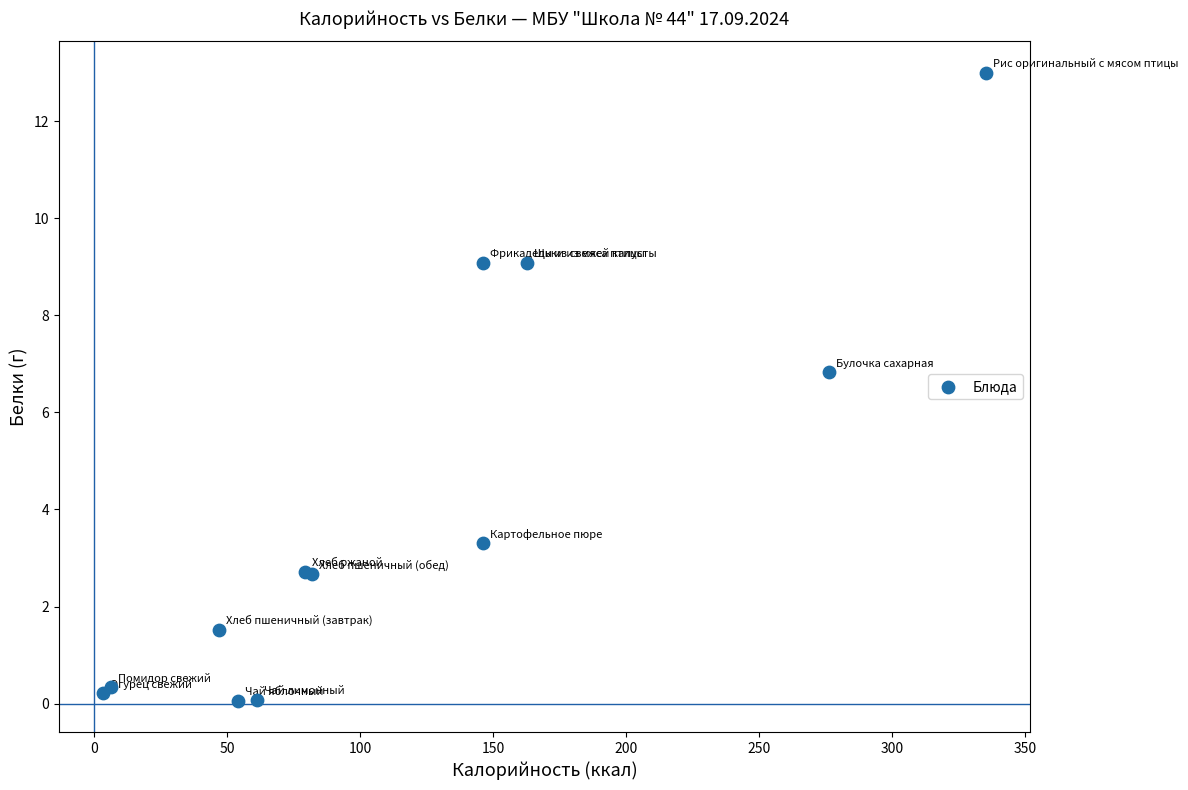

What Y value in the scatter plot is closest to 6?

6.8